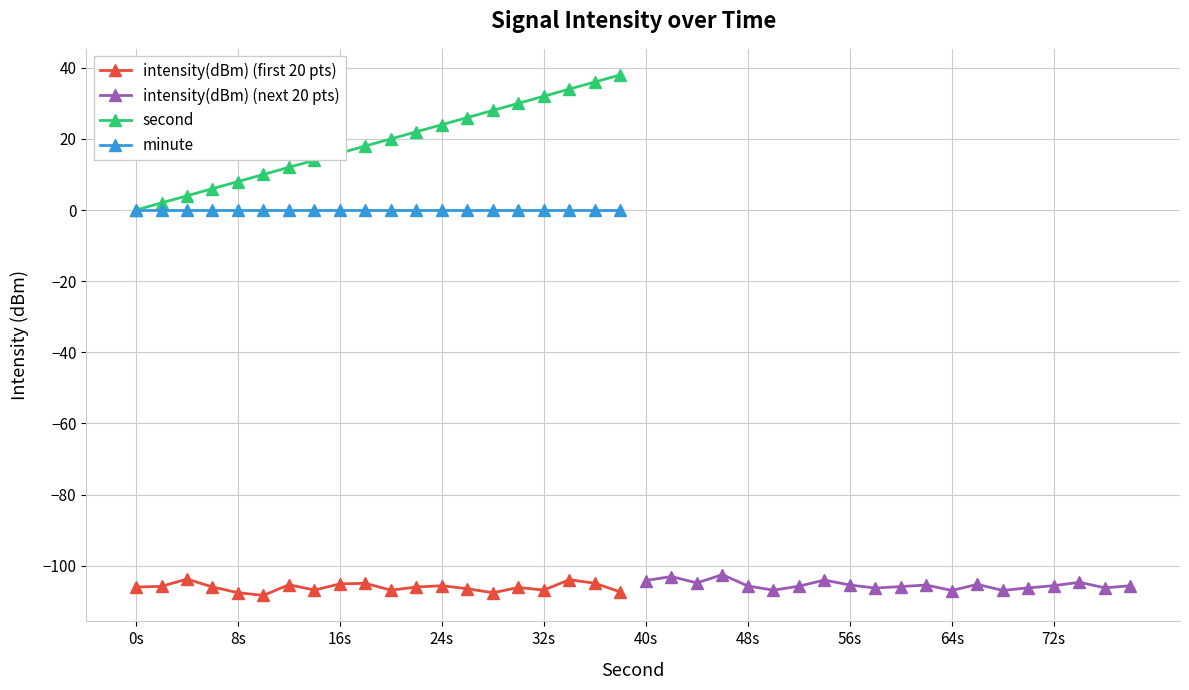

True or false: intensity(dBm) (first 20 pts) and second cross at least once.

False